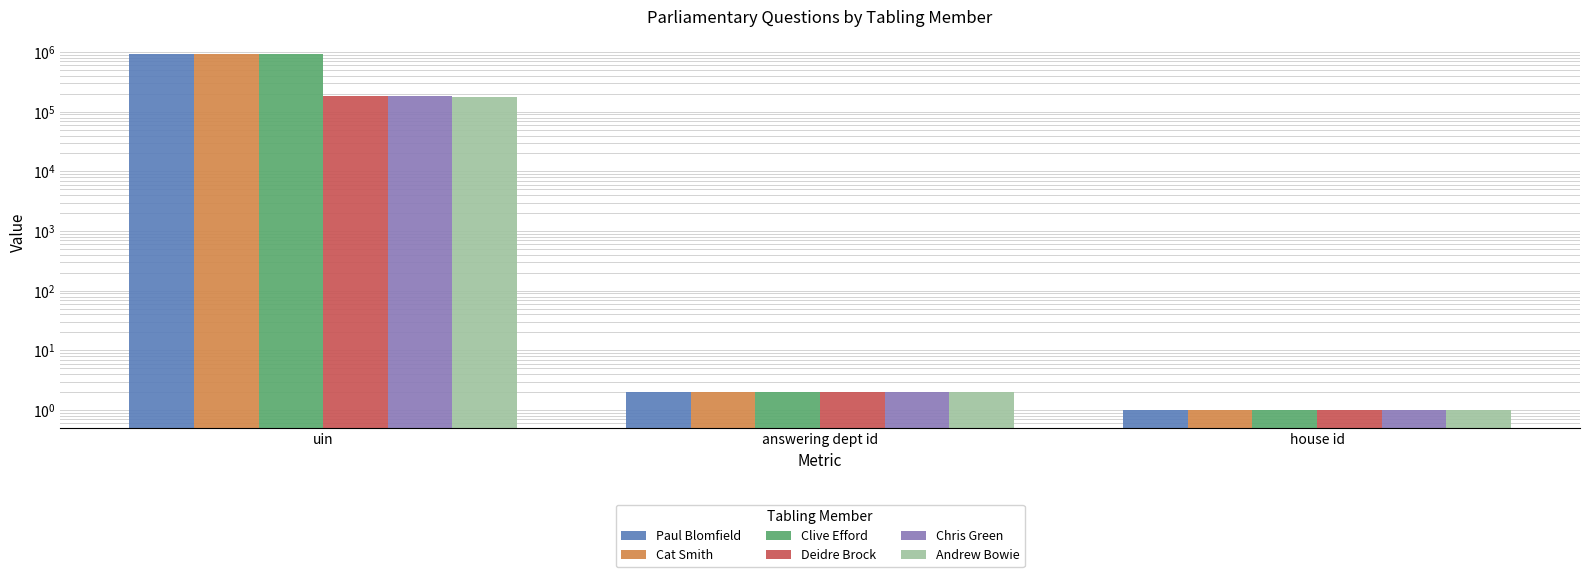

Which series has the largest total across all categories?

Clive Efford